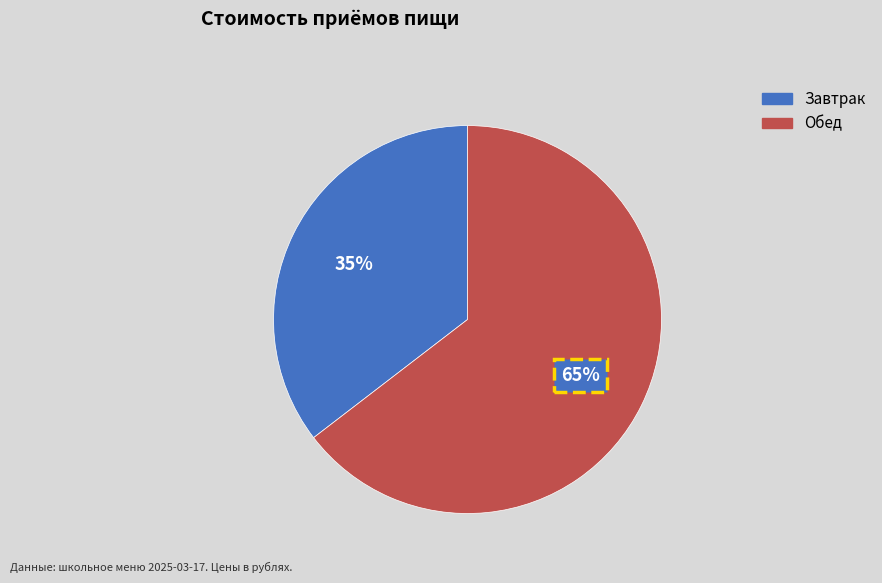

To the nearest percent, what is the combined percentage of Завтрак and Обед?

100%